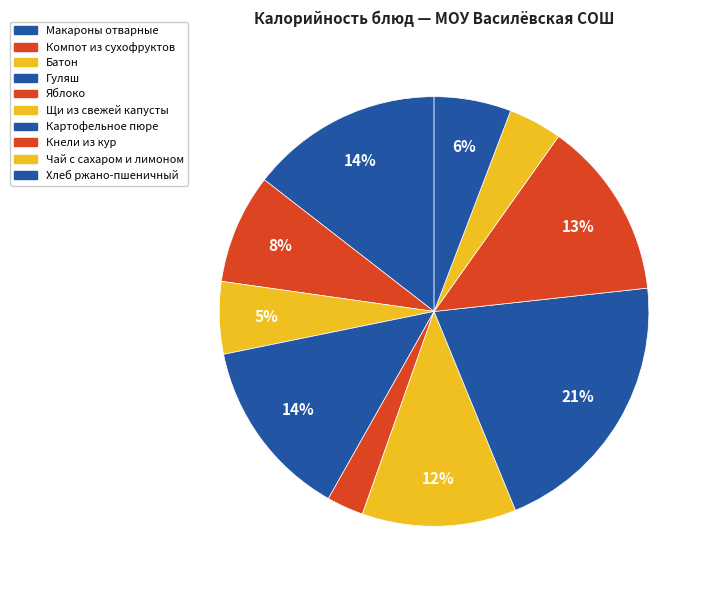

Rank the categories by value from highest to lowest.

Картофельное пюре, Макароны отварные, Гуляш, Кнели из кур, Щи из свежей капусты, Компот из сухофруктов, Хлеб ржано-пшеничный, Батон, Чай с сахаром и лимоном, Яблоко